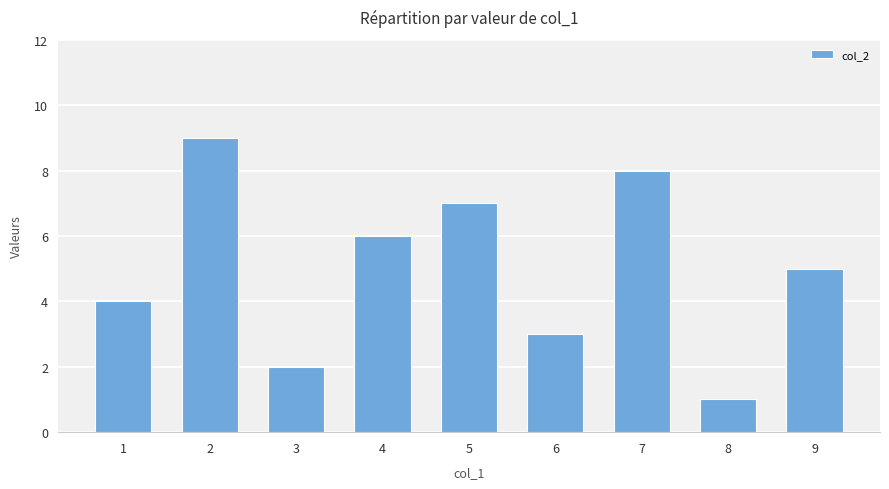

What is the change in value from 5 to 6?

-4